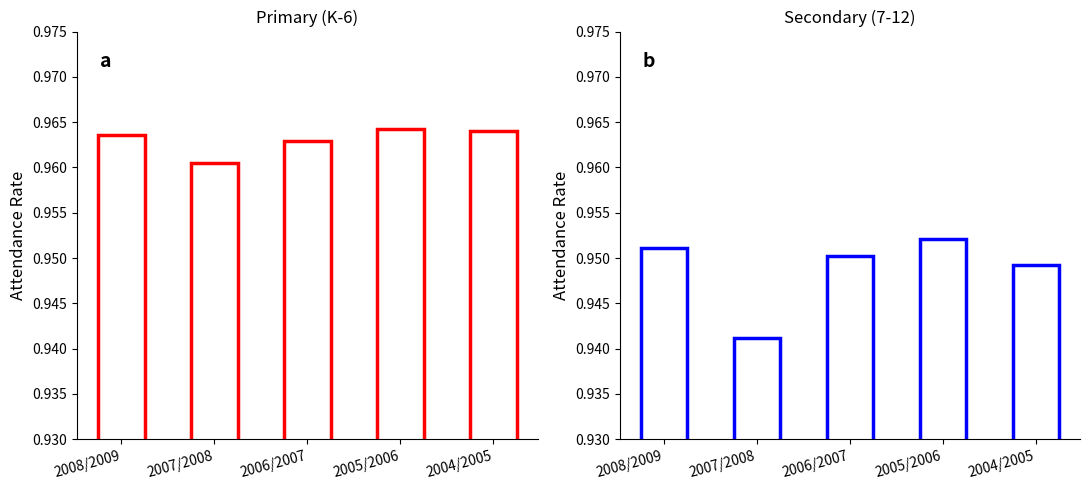

Is the value of Secondary (7-12) at 2008/2009 greater than the value of Primary (K-6) at 2006/2007?

No